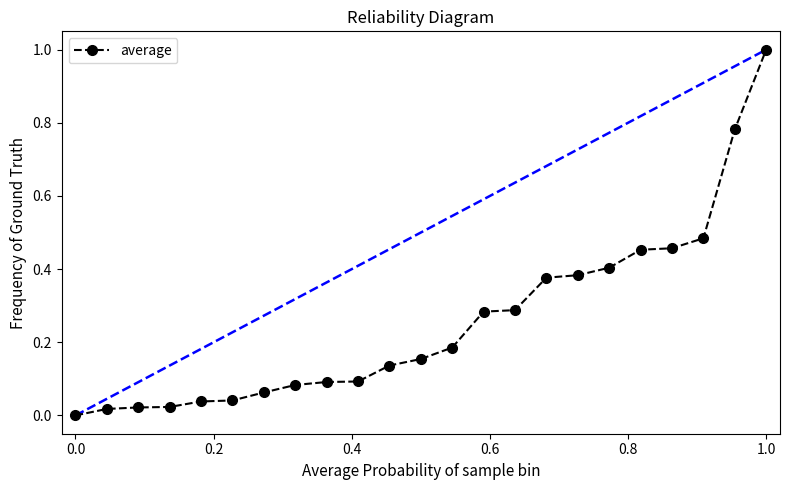

How many lines are shown in the chart?

1